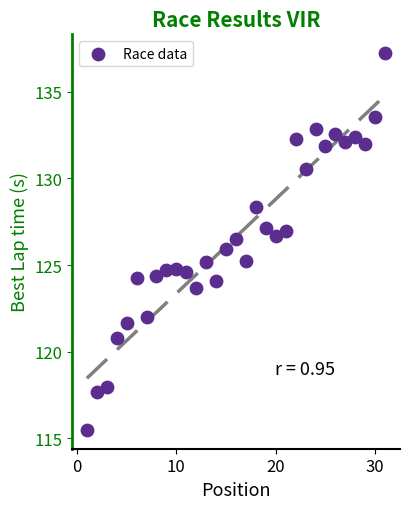

What is the range of X values (max minus min)?

30.0